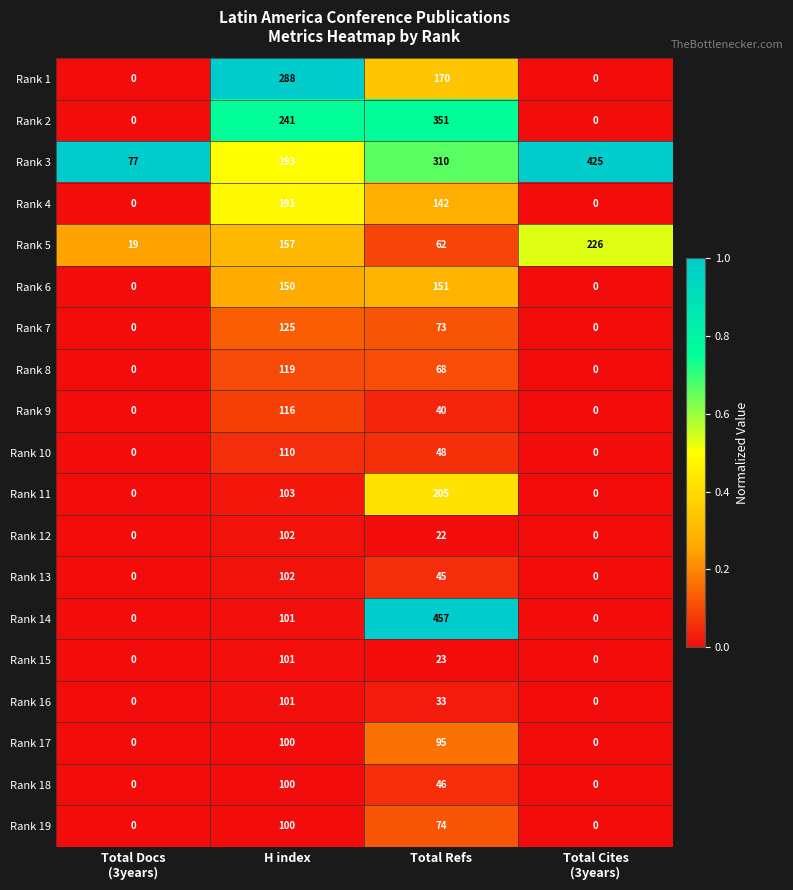

Where is Rank 5 nearest to the value 122?

H index